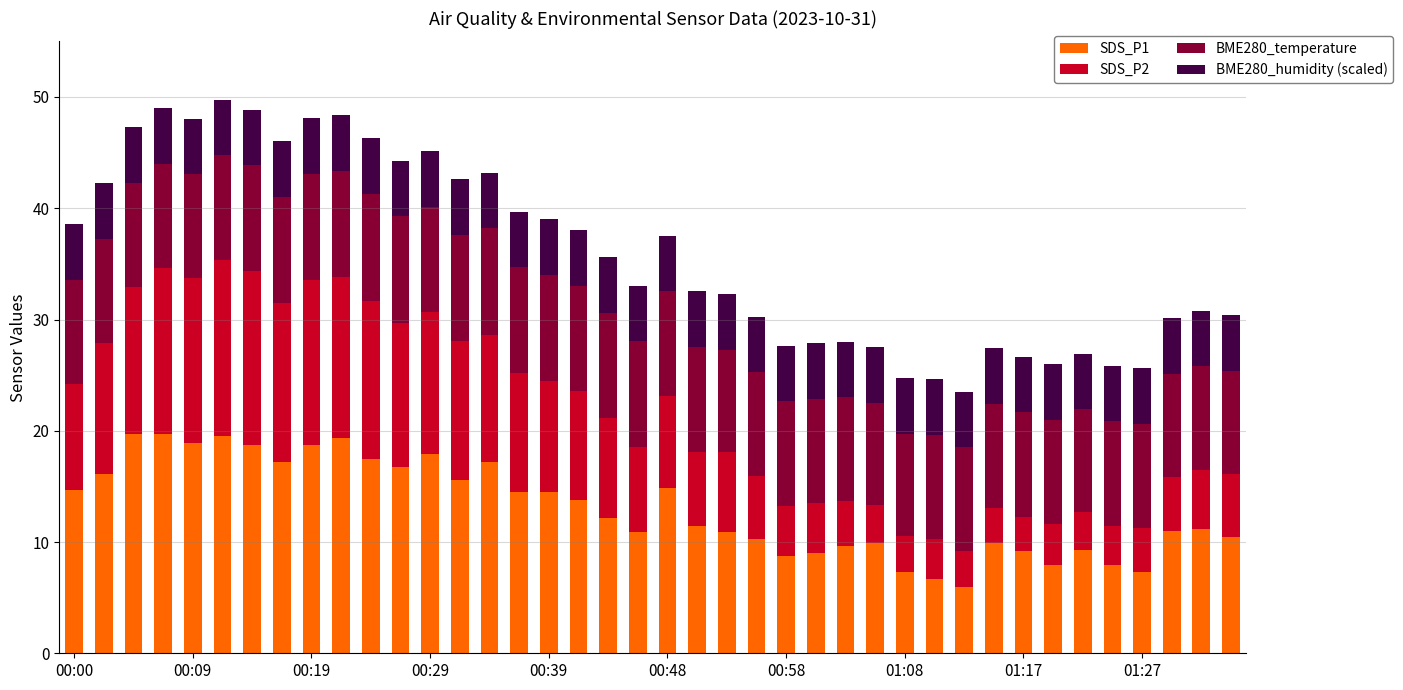

What is the difference between the maximum and minimum values in the SDS_P1 series?

13.8